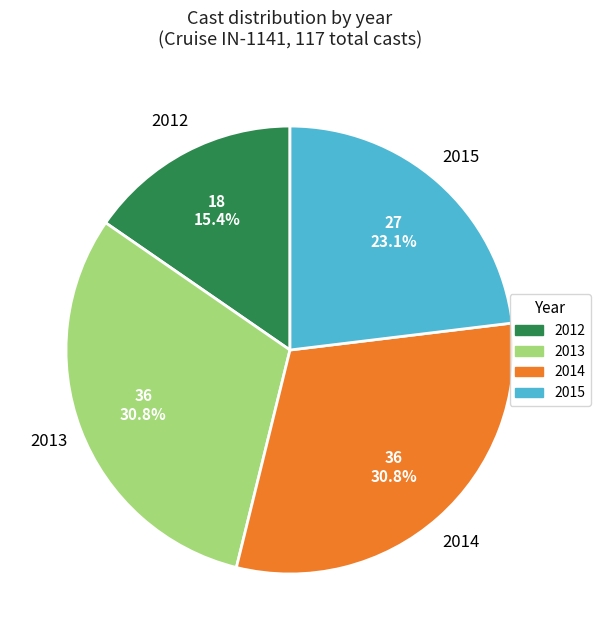

How many slices are in this pie chart?

4